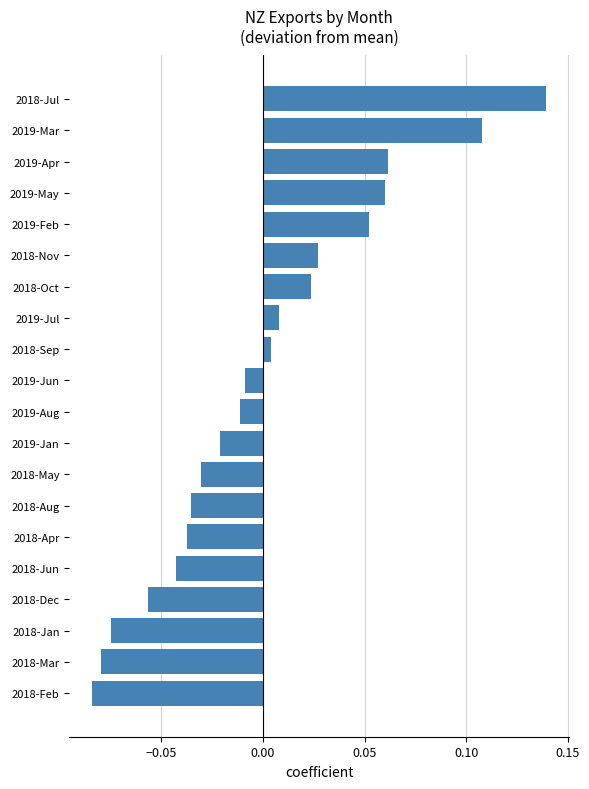

True or false: the data shows -0.1 at 2018-Jun.

False